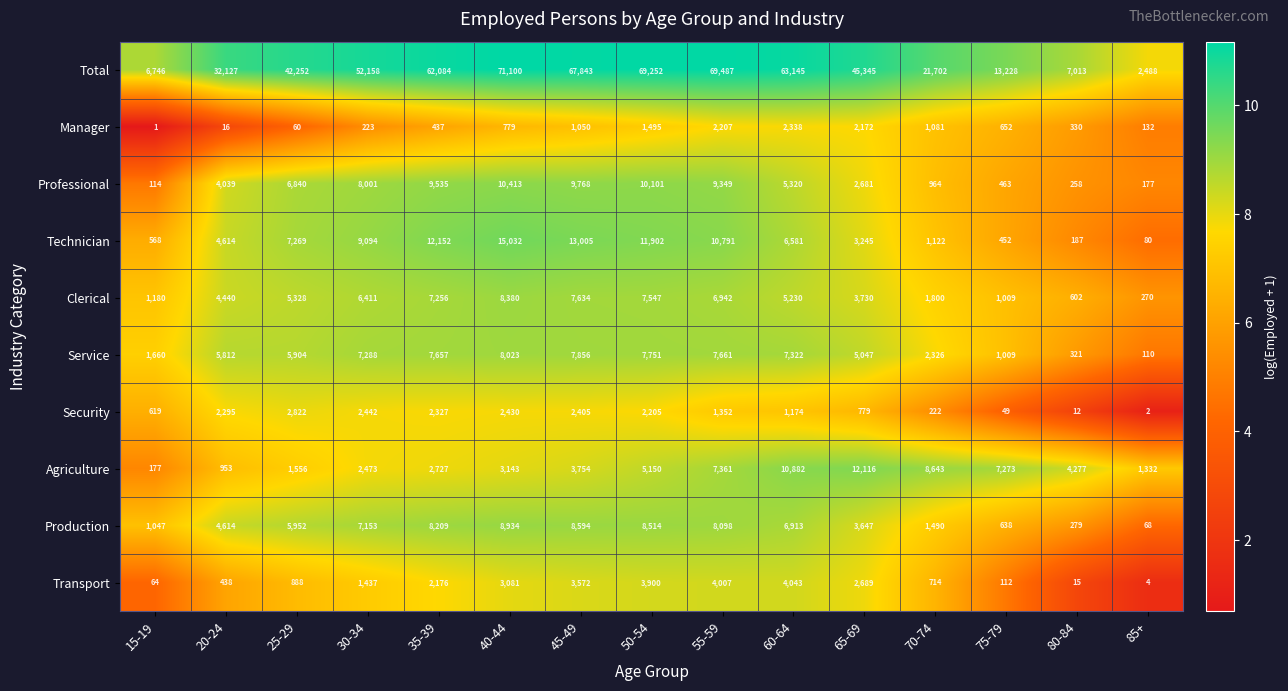

Between 35-39 and 50-54, which series saw the biggest shift?

Total